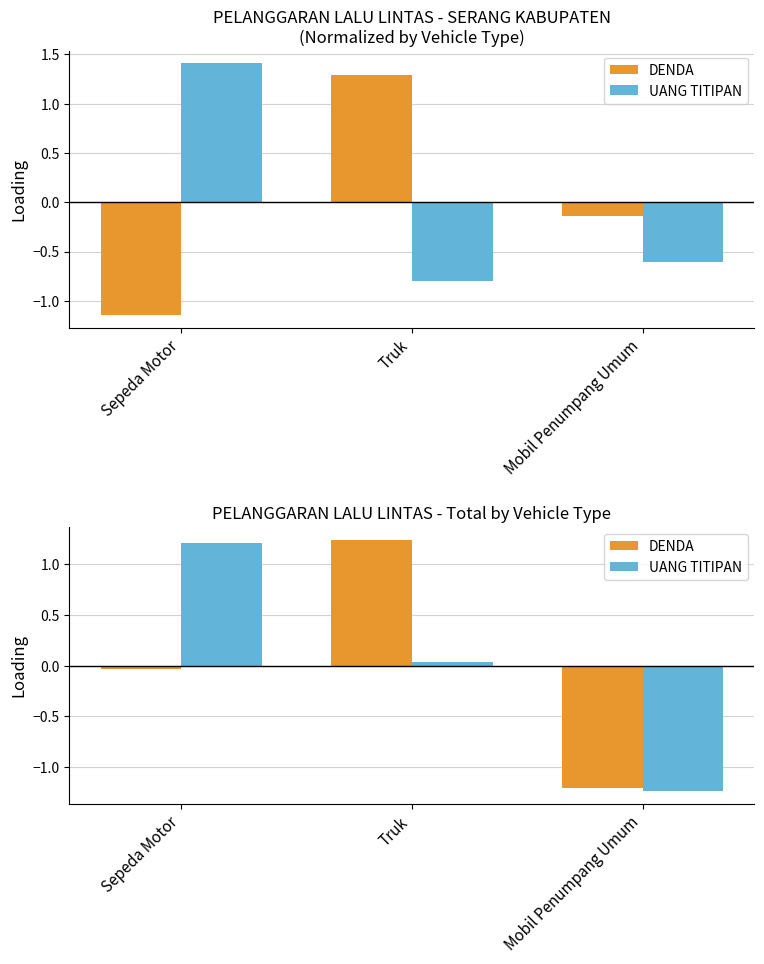

At which label does UANG TITIPAN reach its minimum?

Mobil Penumpang Umum